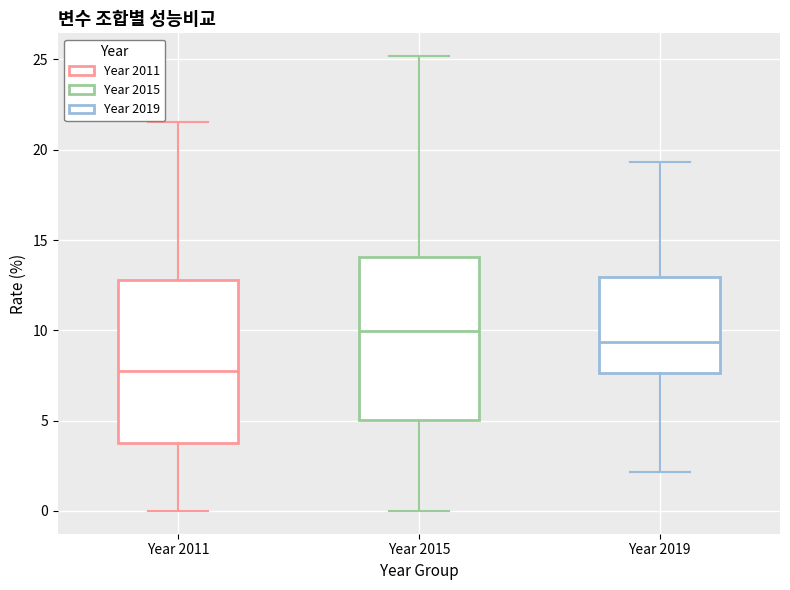

Reading left to right, transcribe this box plot: for each box, give where its median line is, the range the box spans, and where its two whiskers end, as read against the y-axis. The values are not printed on the chart, so give them approximately, as read against the axis.

Year 2011: median 8.0, box 4.0 to 13.0, whiskers 0.0 to 21.5
Year 2015: median 10.0, box 5.0 to 14.0, whiskers 0.0 to 25.0
Year 2019: median 9.5, box 7.5 to 13.0, whiskers 2.0 to 19.5